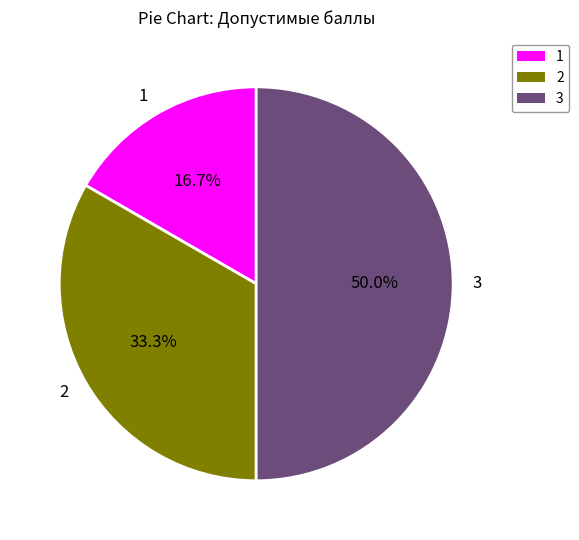

To the nearest percent, what is the average slice percentage?

33%